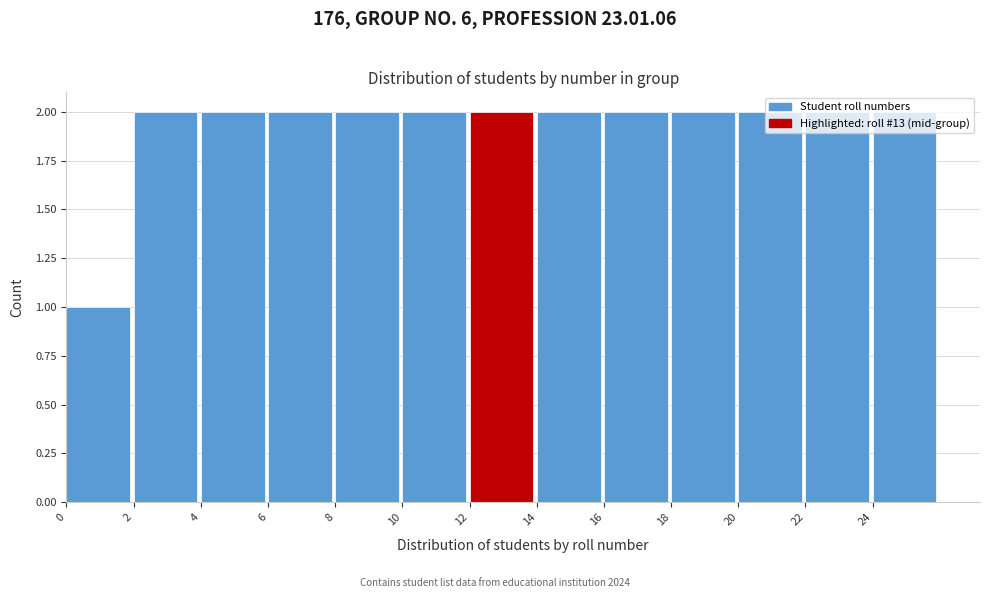

Reading left to right, list every bar in this chart as the range it spans on the x-axis followed by its height. The values are not printed on the chart, so give them approximately, as read against the axis.

0 to 2: 1
2 to 4: 2
4 to 6: 2
6 to 8: 2
8 to 10: 2
10 to 12: 2
12 to 14: 2
14 to 16: 2
16 to 18: 2
18 to 20: 2
20 to 22: 2
22 to 24: 2
24 to 26: 2